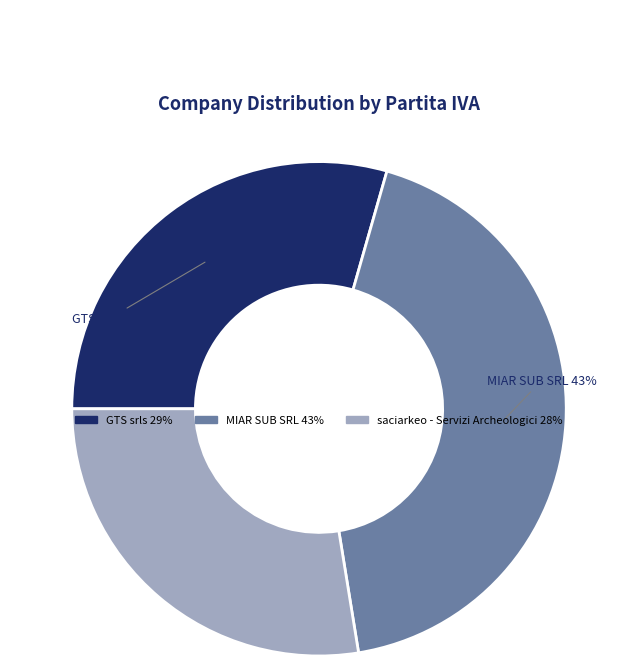

To the nearest percent, what is the difference between the largest and smallest slice percentages?

15%